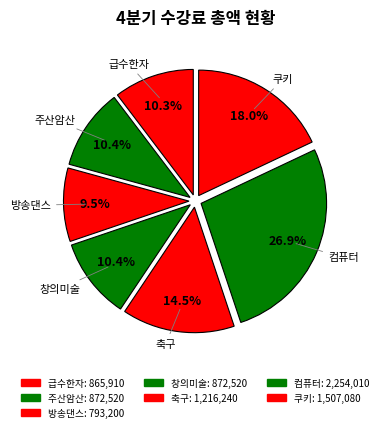

Is there any slice that represents more than half of the pie?

No